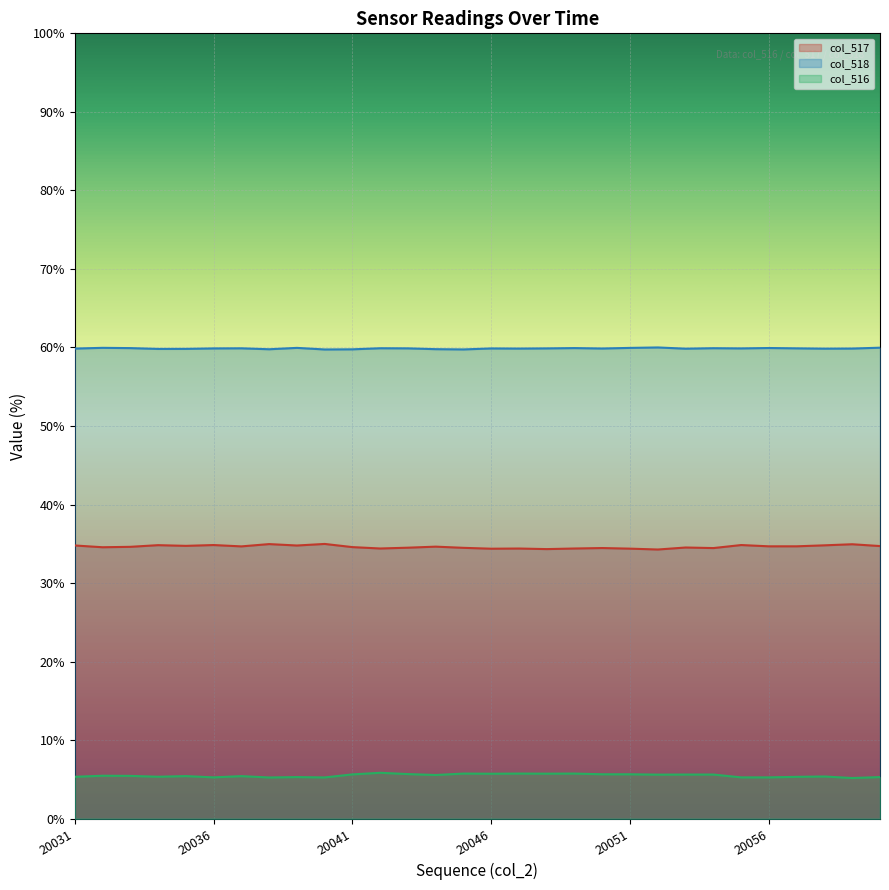

True or false: col_517 has a value of 22770 at 20035.

True